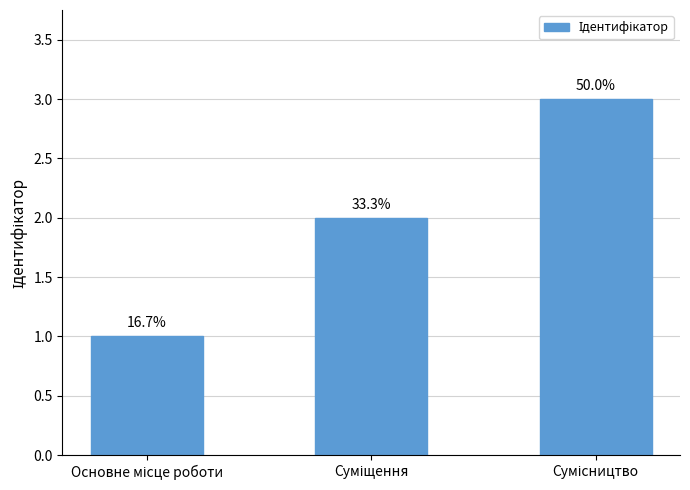

Which label corresponds to the smallest value in the chart?

Основне місце роботи